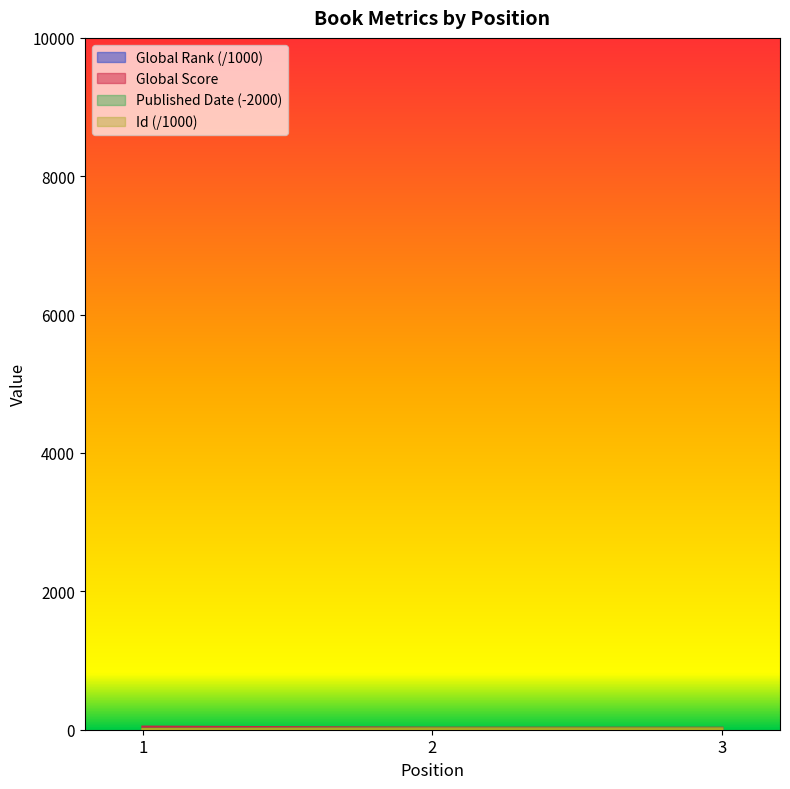

Is the value of Id at 1 greater than the value of Published Date at 2?

No